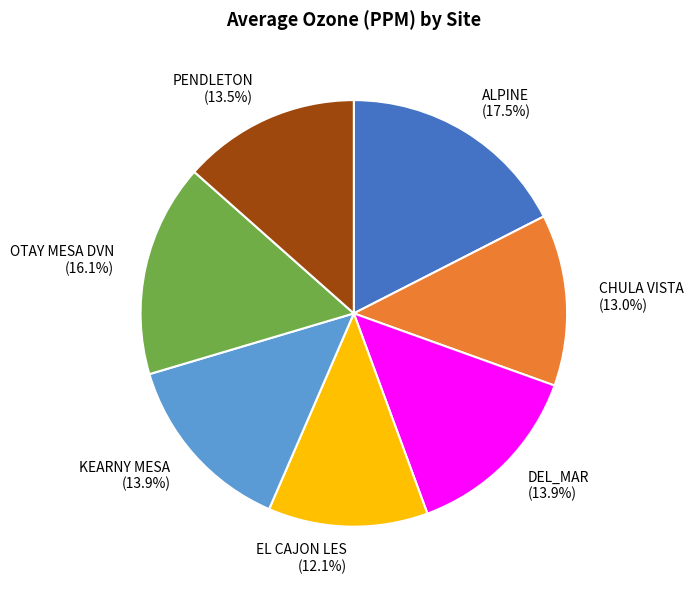

What is the total percentage of CHULA VISTA and DEL_MAR?

26.9%